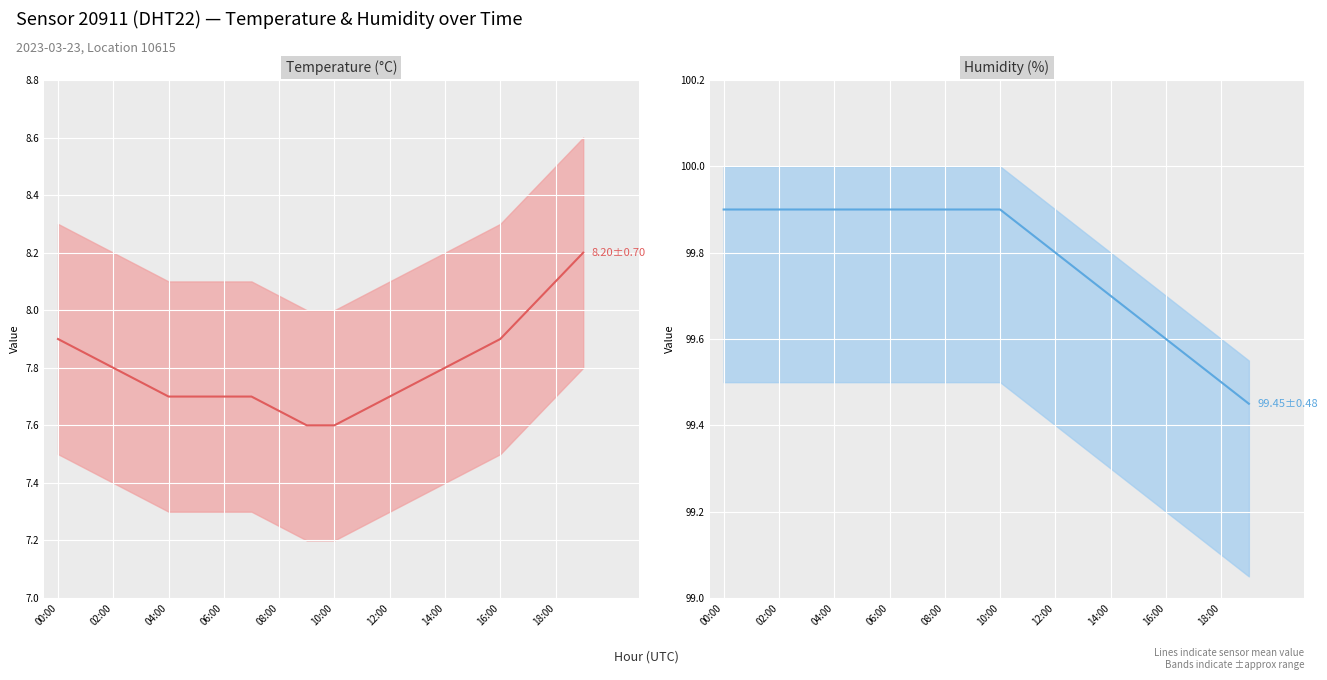

What is the label of the 7th point from the right?

13